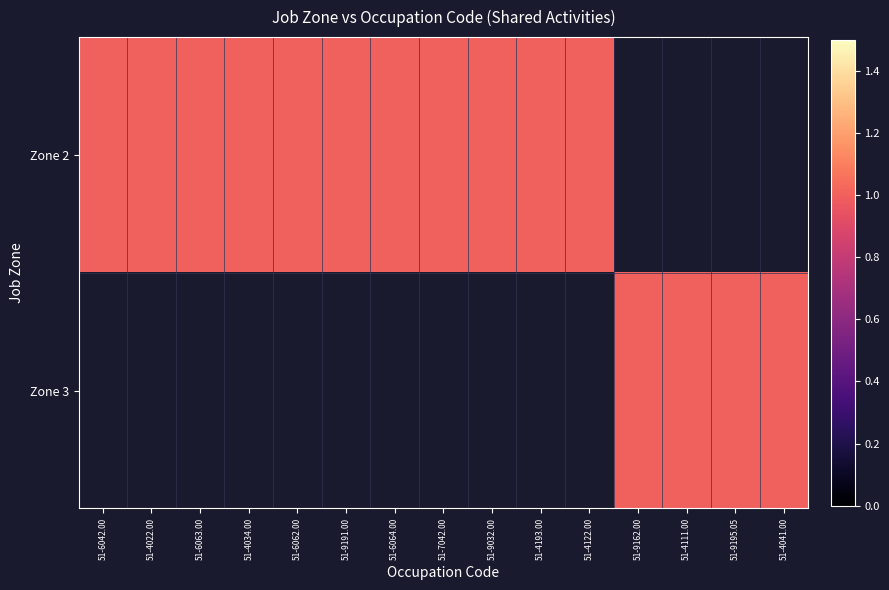

What is the total value across all series at 51-6042.00?

1